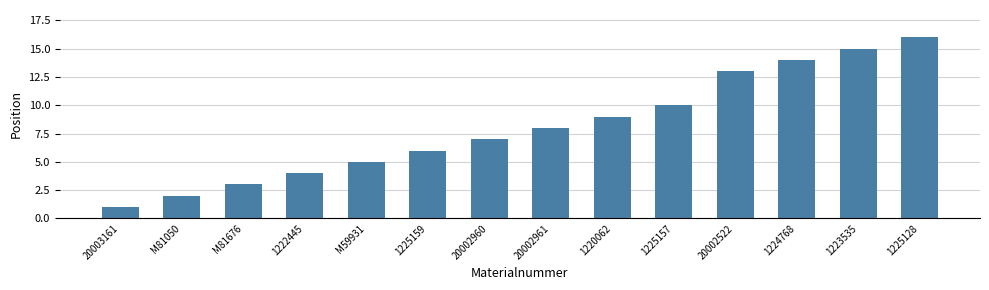

List the labels in order of value, smallest first.

20003161, M81050, M81676, 1222445, M59931, 1225159, 20002960, 20002961, 1220062, 1225157, 20002522, 1224768, 1223535, 1225128